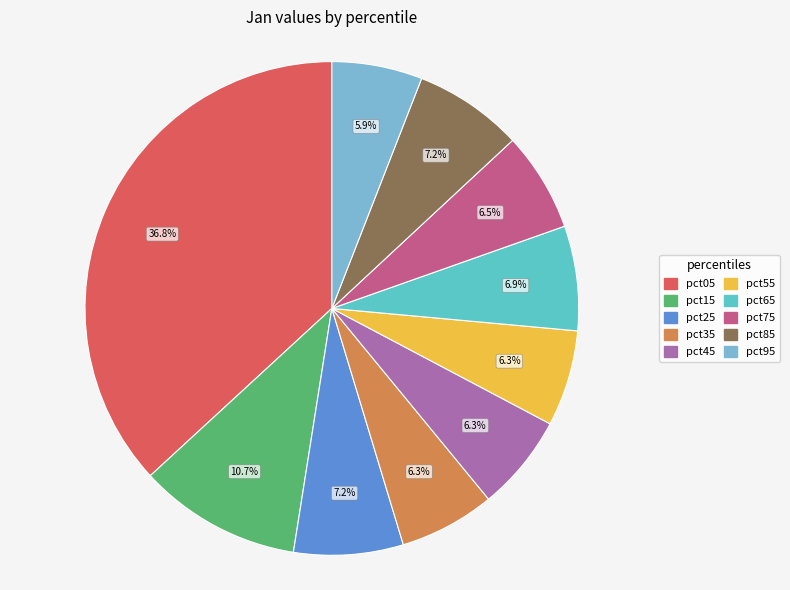

To the nearest percent, what is the difference between the largest and smallest slice percentages?

31%